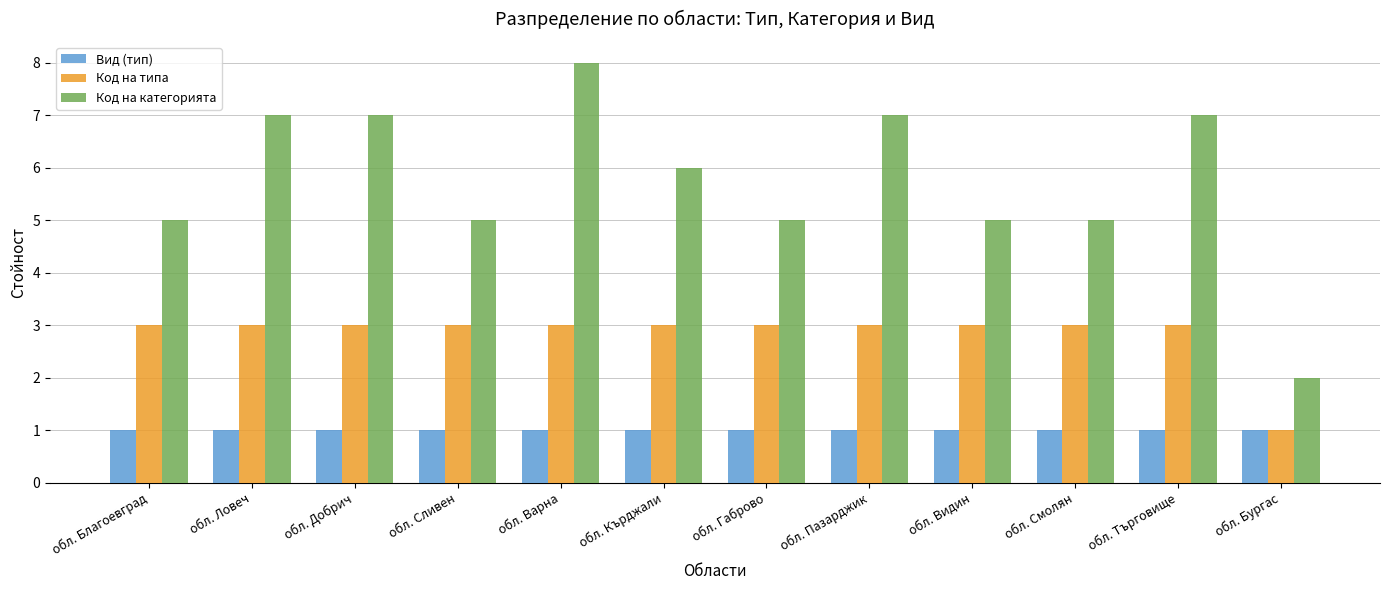

What is the lowest value of the Код на типа series?

1